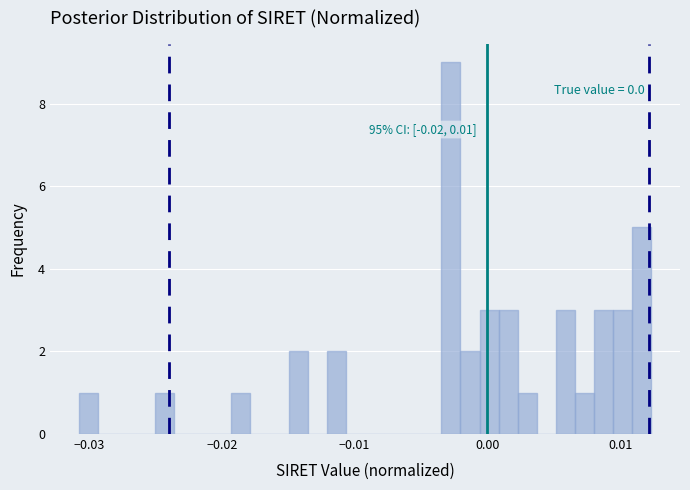

Read against the x-axis, roughly where is the centre of the tallest bar?

-0.003